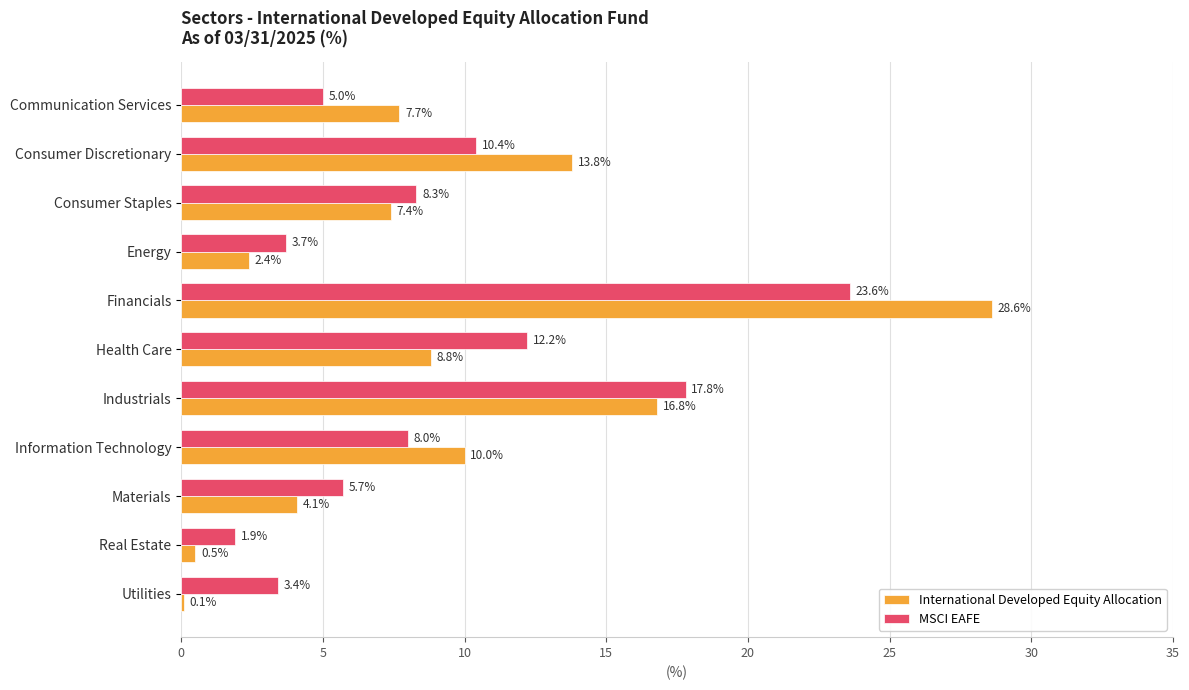

Which series has the largest total across all categories?

International Developed Equity Allocation